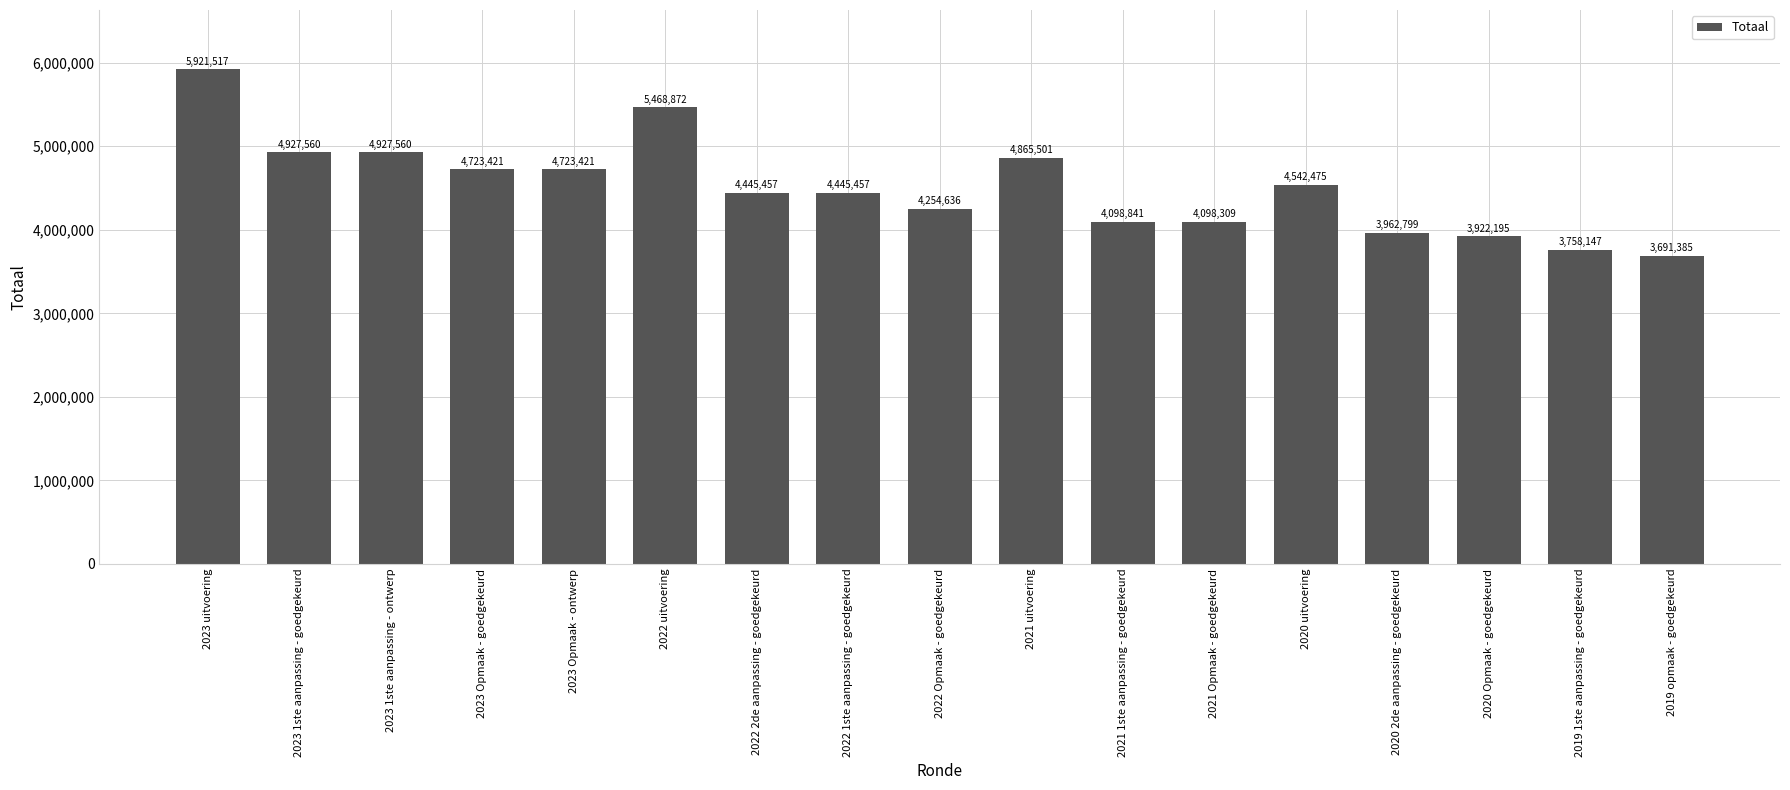

Are the bars horizontal?

No